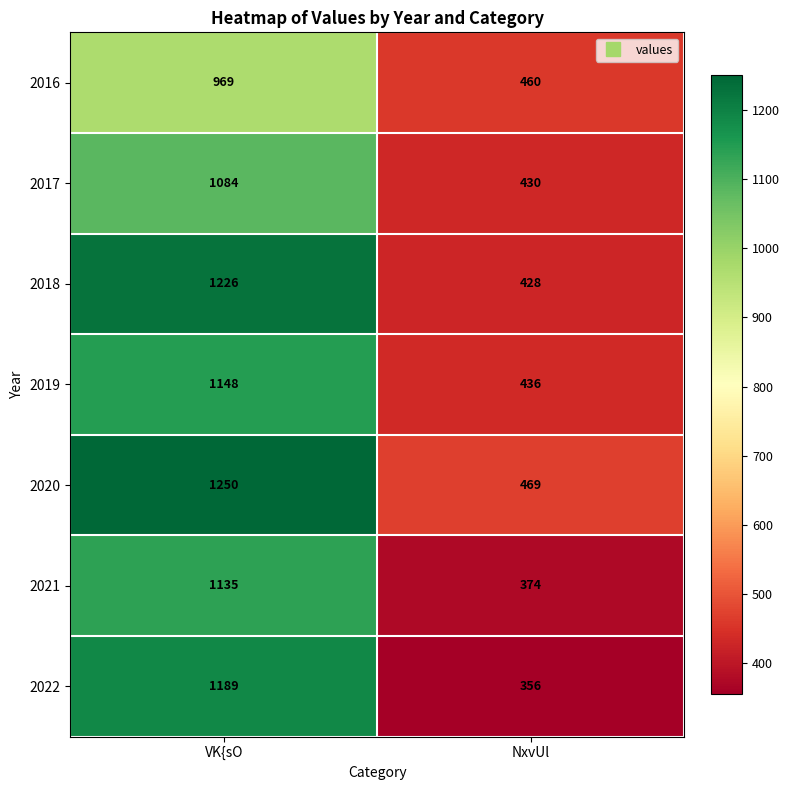

Reading left to right, what are all the values shown in this chart?

2016: 969	460
2017: 1084	430
2018: 1226	428
2019: 1148	436
2020: 1250	469
2021: 1135	374
2022: 1189	356